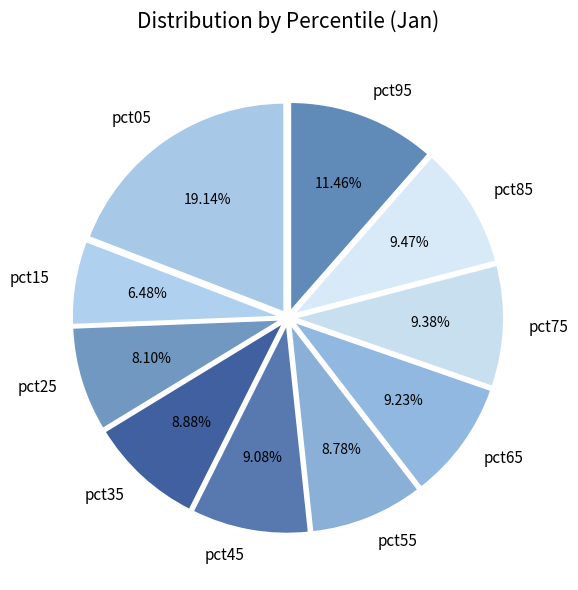

Is pct65 the majority of the pie?

No